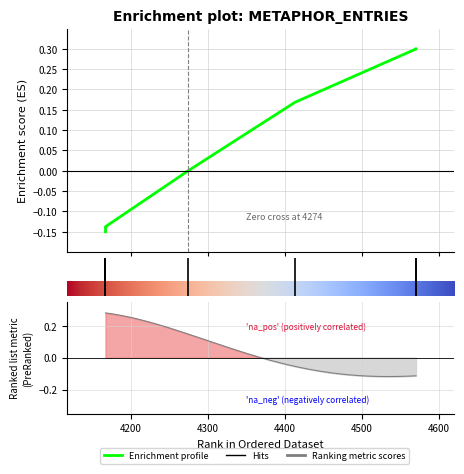

Reading left to right, transcribe all the data shown in this chart.

-0.1	-0.1	-0.1	-0.1	-0.1	-0.1	-0.0	0.2	0.3	0.3